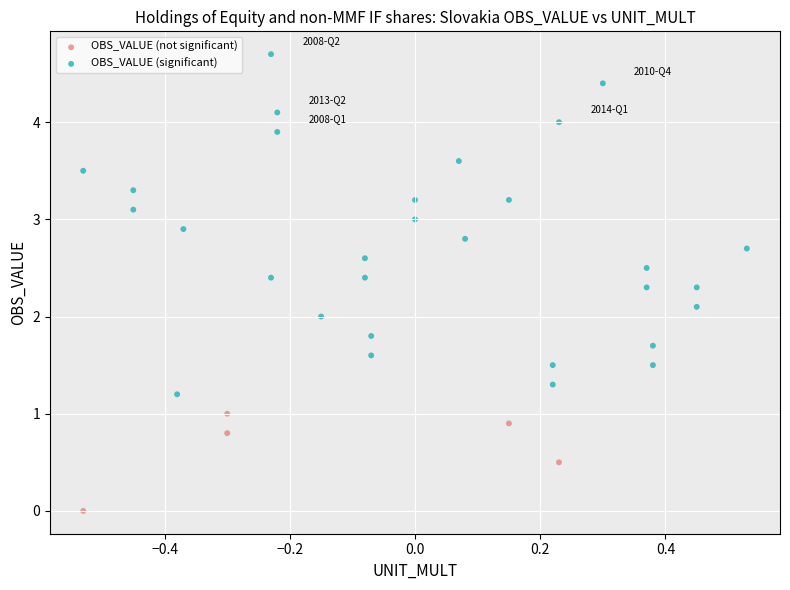

Which series reaches the minimum Y coordinate?

OBS_VALUE (not significant)